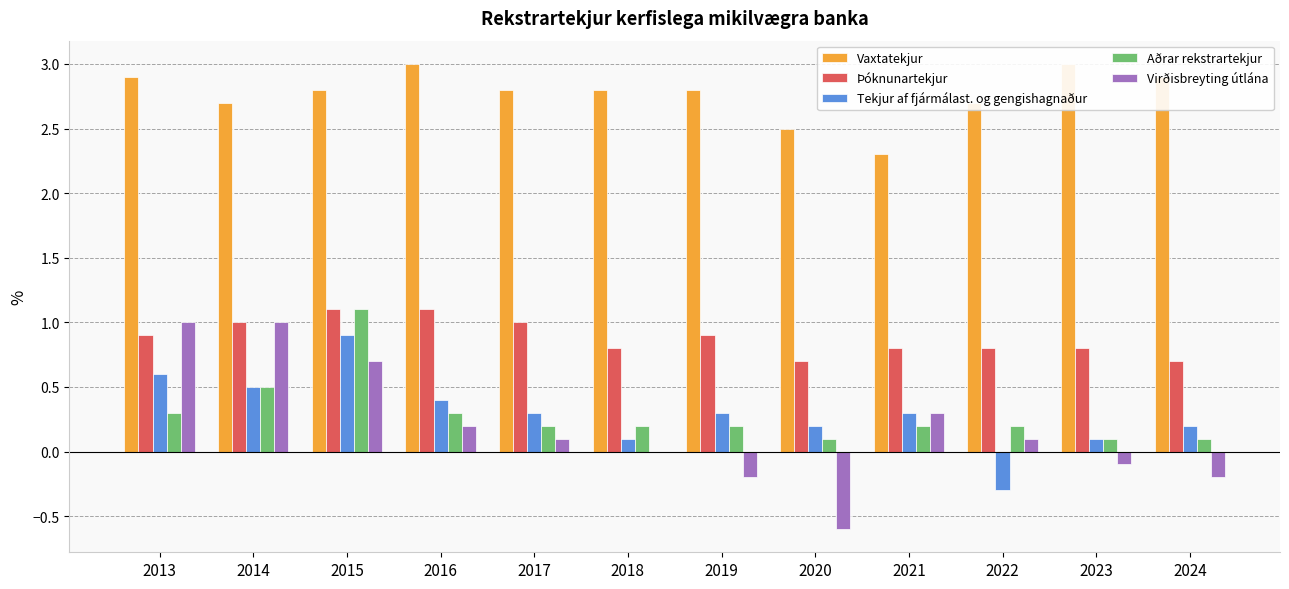

What is the difference between the maximum and minimum values in the Aðrar rekstrartekjur series?

1.0